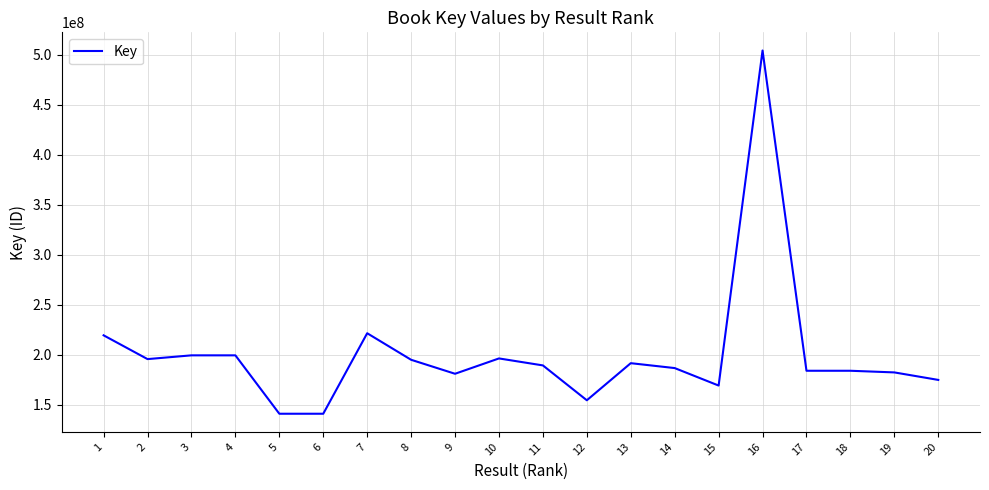

Approximately how many times larger is the value at 3 compared to 13?

1.0